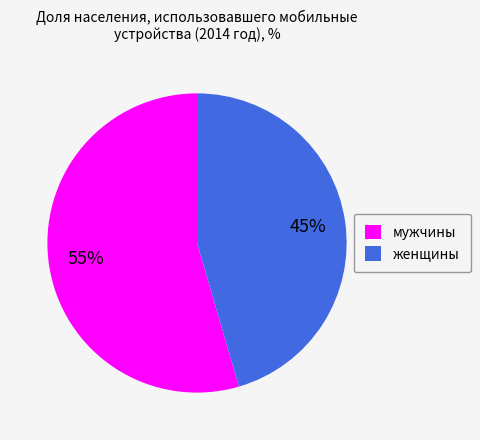

Which category accounts for the majority?

мужчины